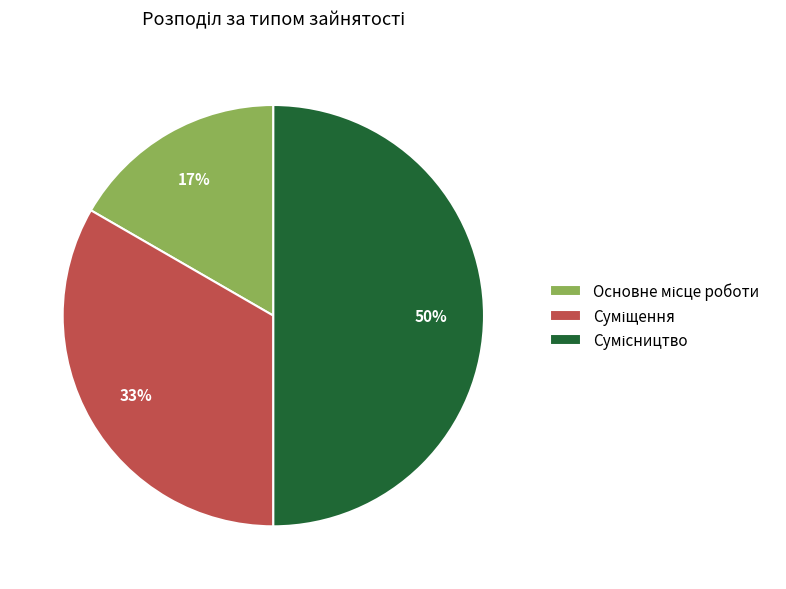

To the nearest percent, what is the average slice percentage?

33%